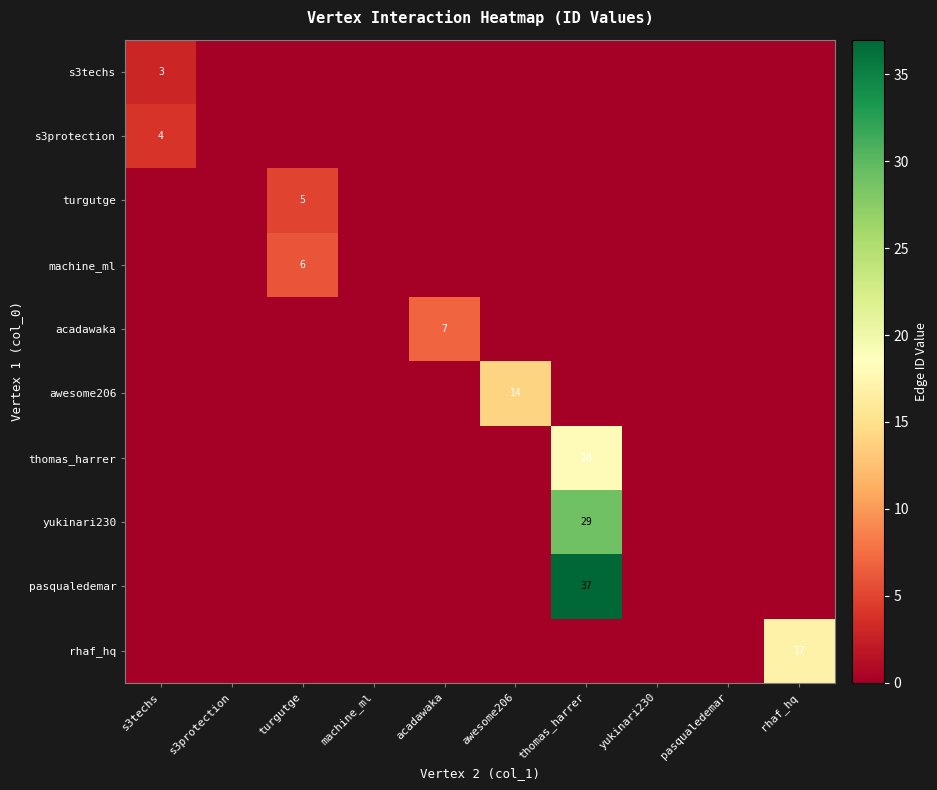

Is it true that s3protection equals 2 at s3techs?

False